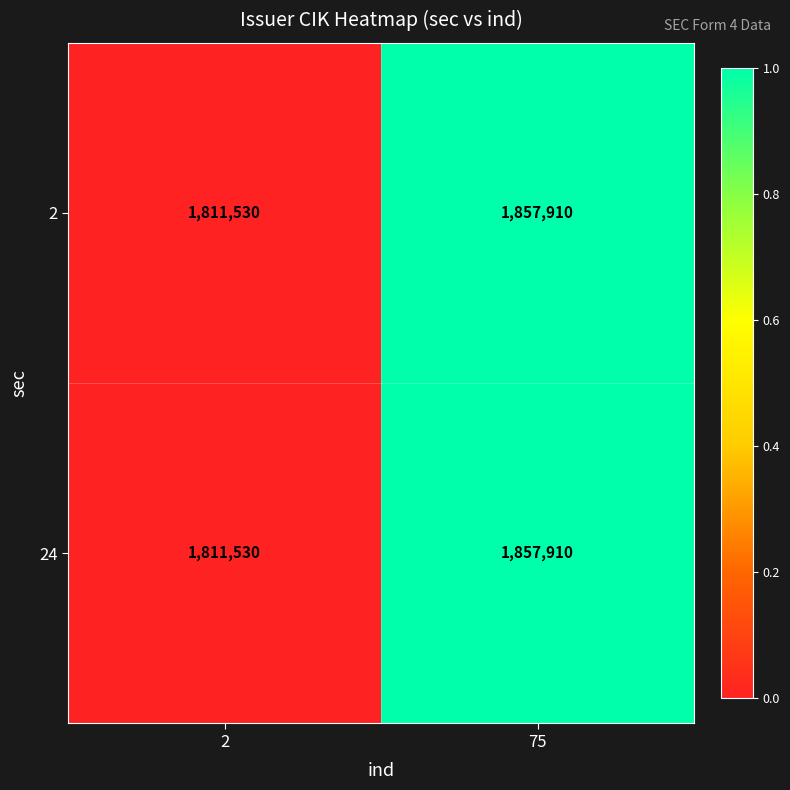

What is the sum of the 2 values at 75 and 2?

3669440